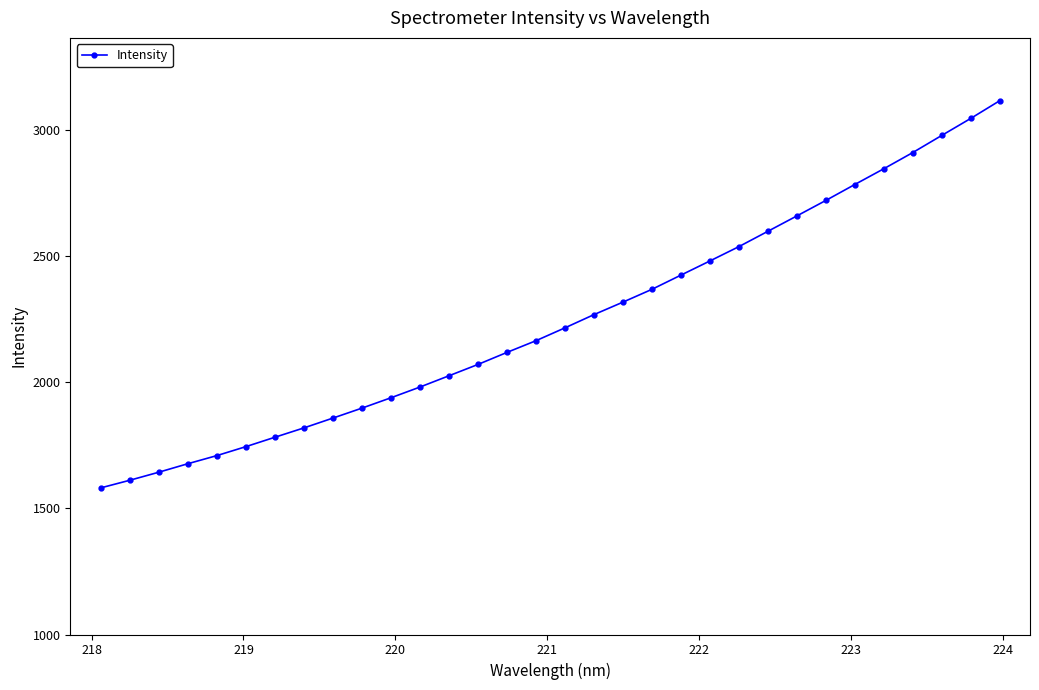

What is the difference between the second highest and minimum values?

1465.1